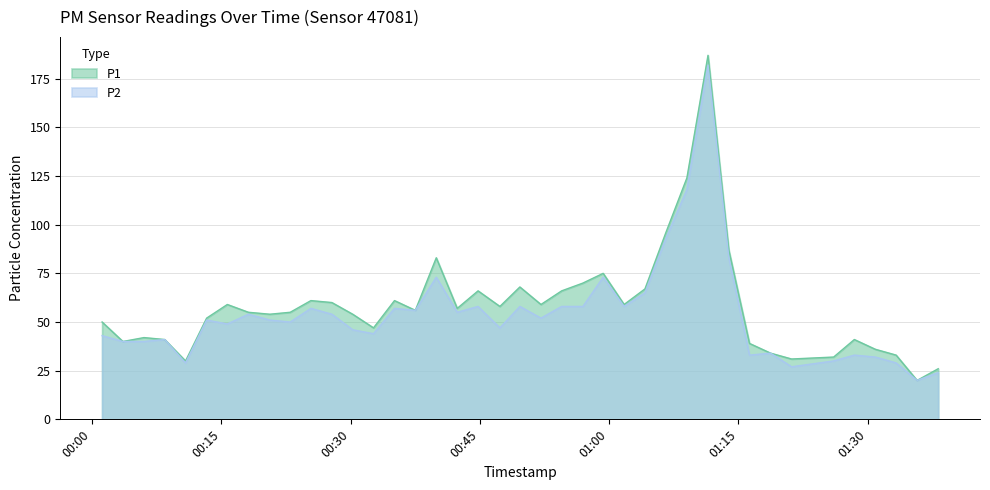

What is the difference between the maximum and minimum values in the P2 series?

162